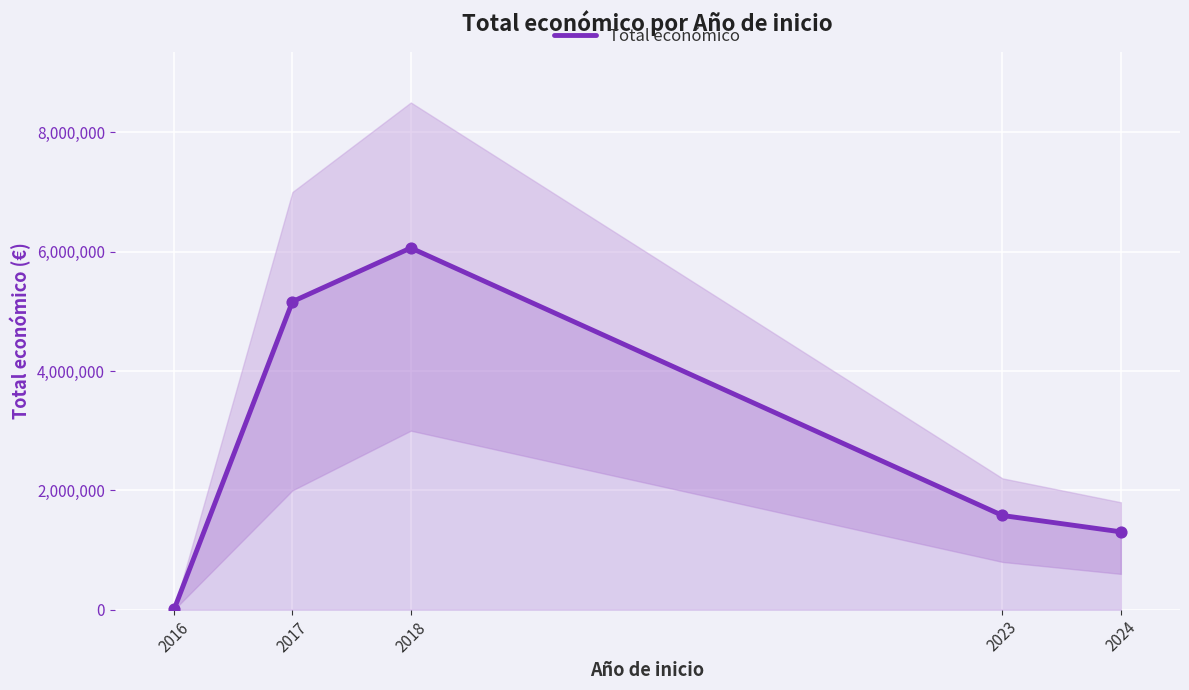

Between 2024 and 2016, which is larger?

2024